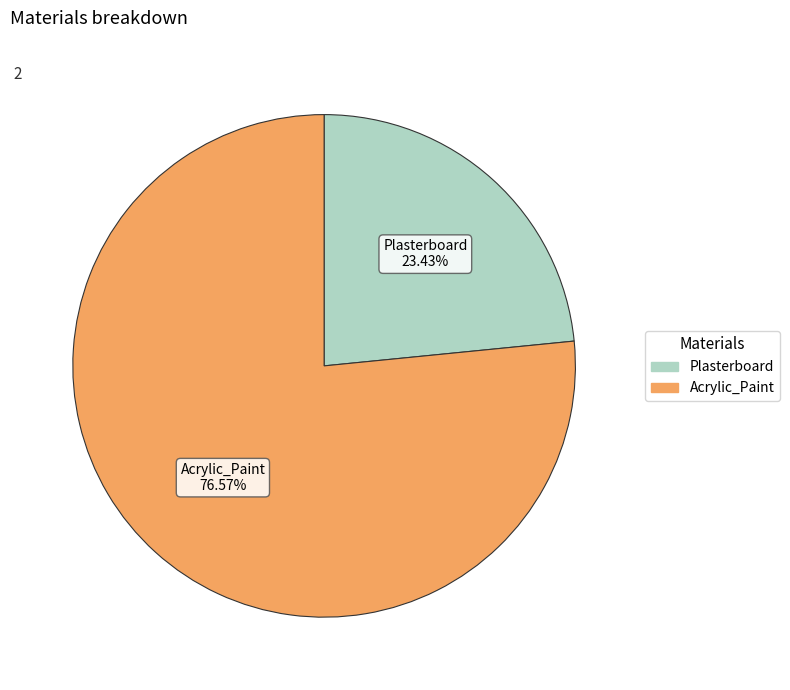

Which category has the smallest portion of the pie?

Plasterboard